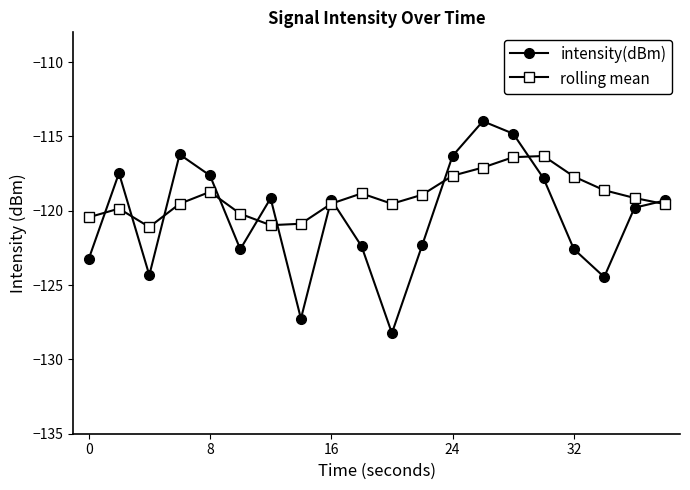

Rank the series by their average value, from highest to lowest.

rolling mean, intensity(dBm)